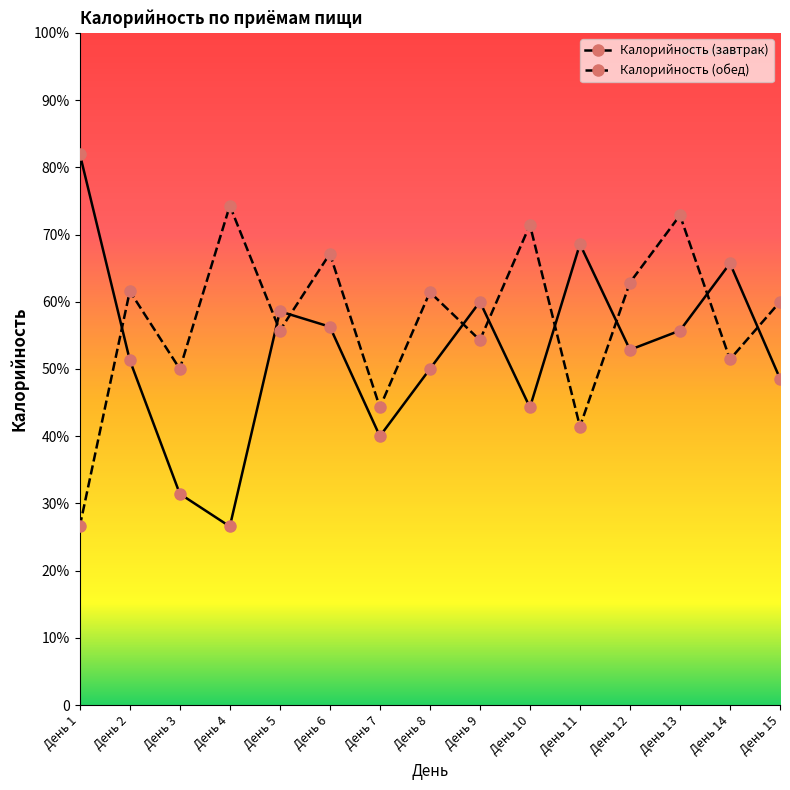

What value does the Калорийность (обед) series have at День 6?

470.0